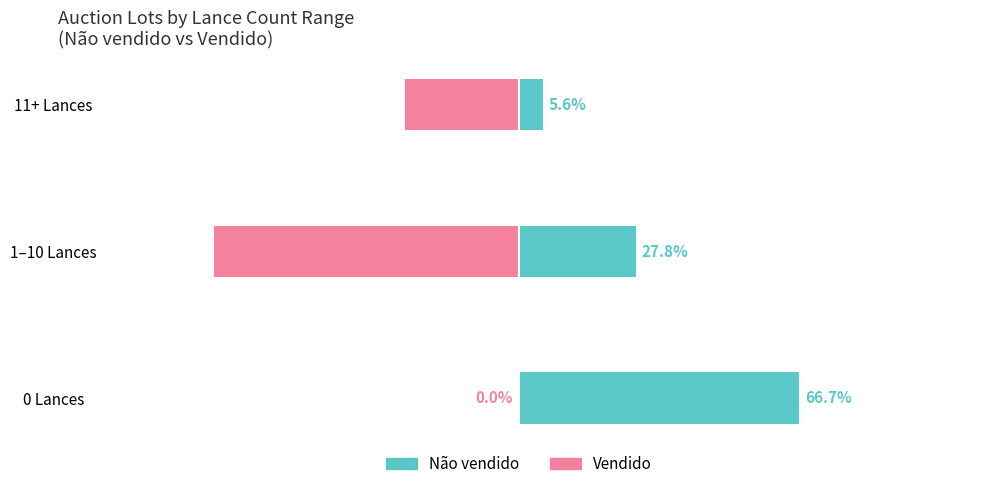

What is the greatest value displayed?

66.7